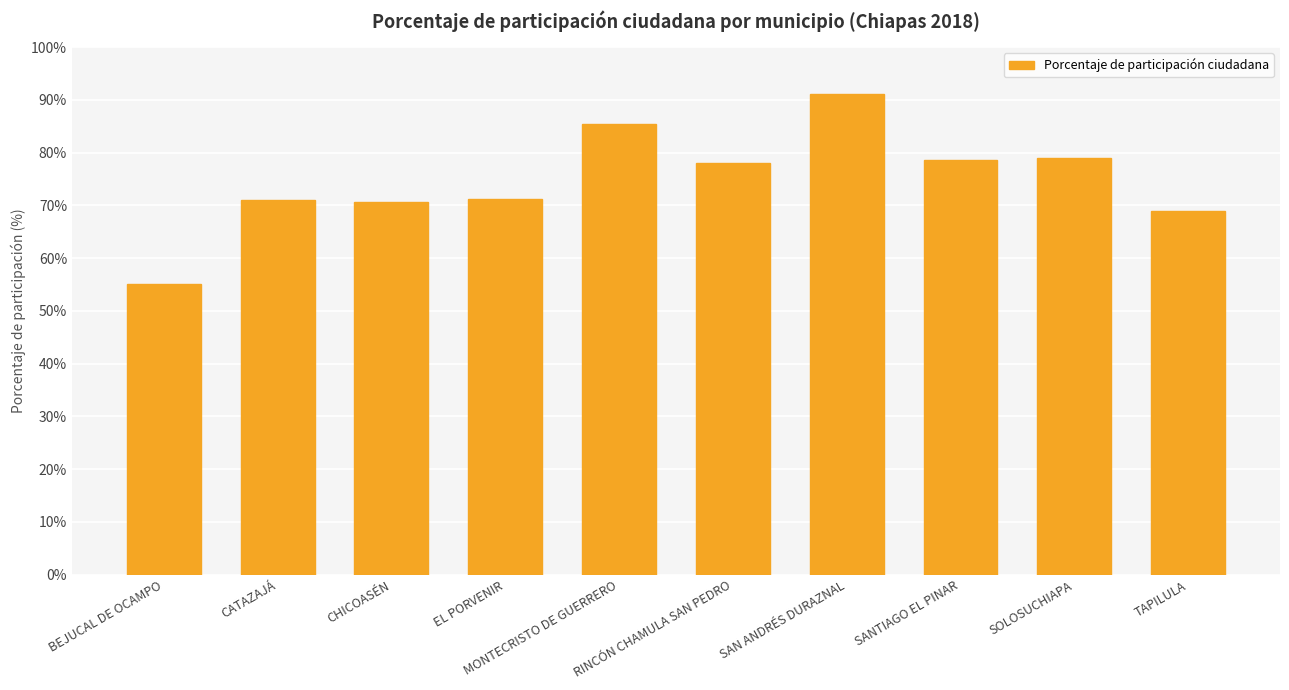

The value at SAN ANDRÉS DURAZNAL is 162.4. True or false?

False